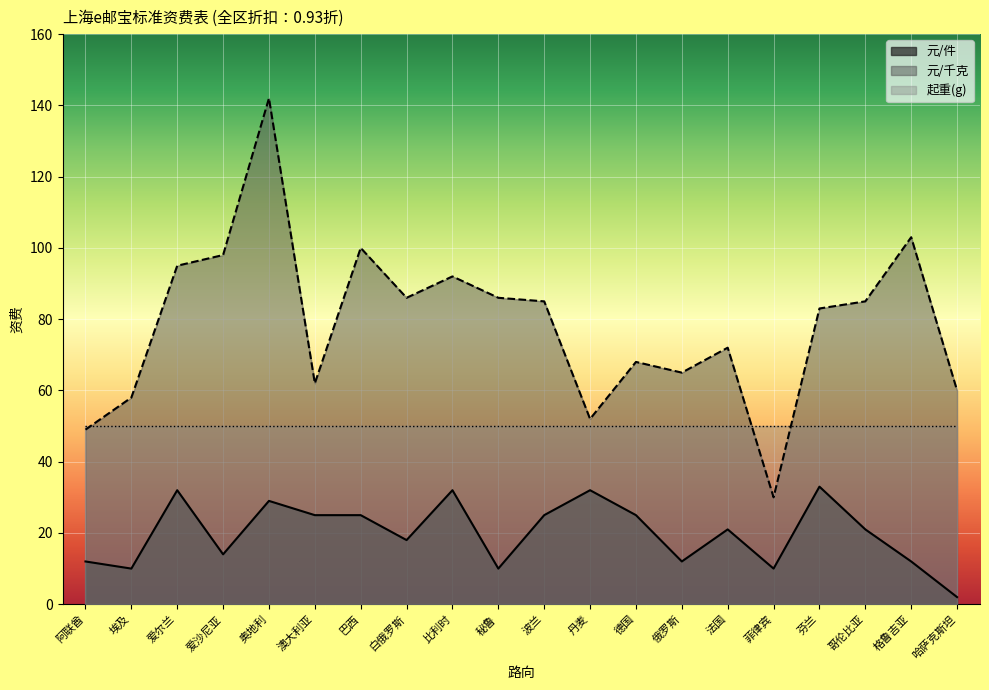

Which series changed the most between 巴西 and 秘鲁?

元/件